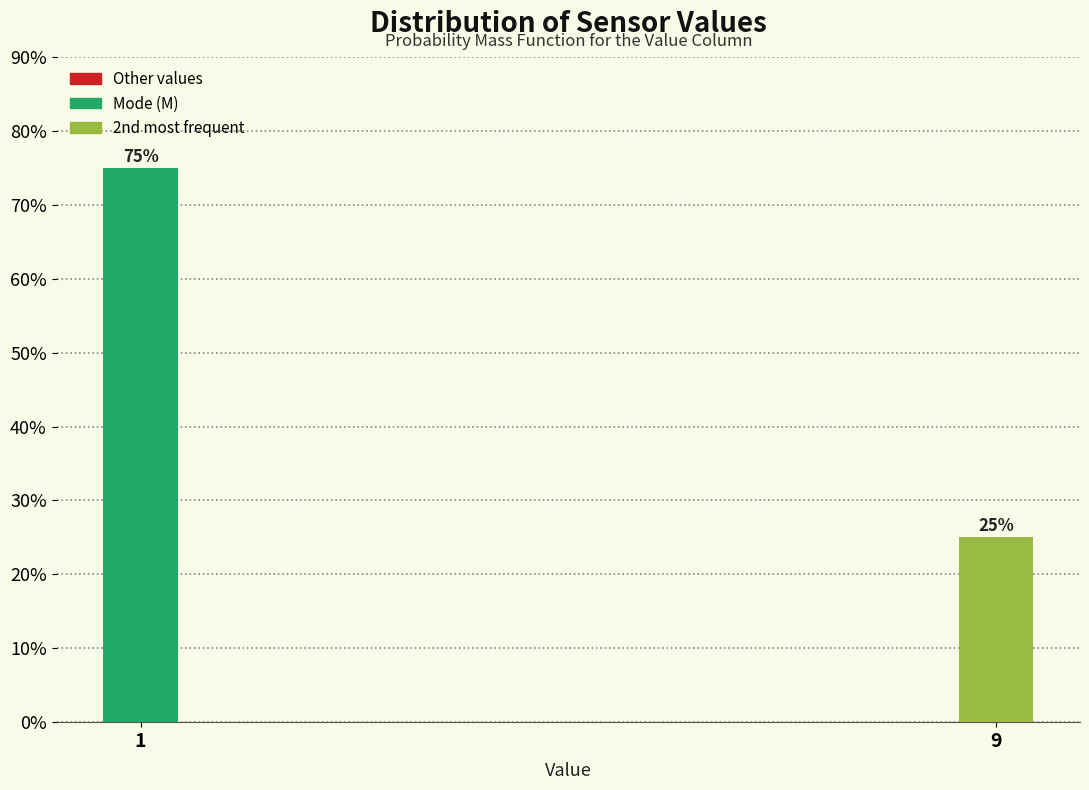

Reading left to right, transcribe all the data shown in this chart.

1=75	9=25